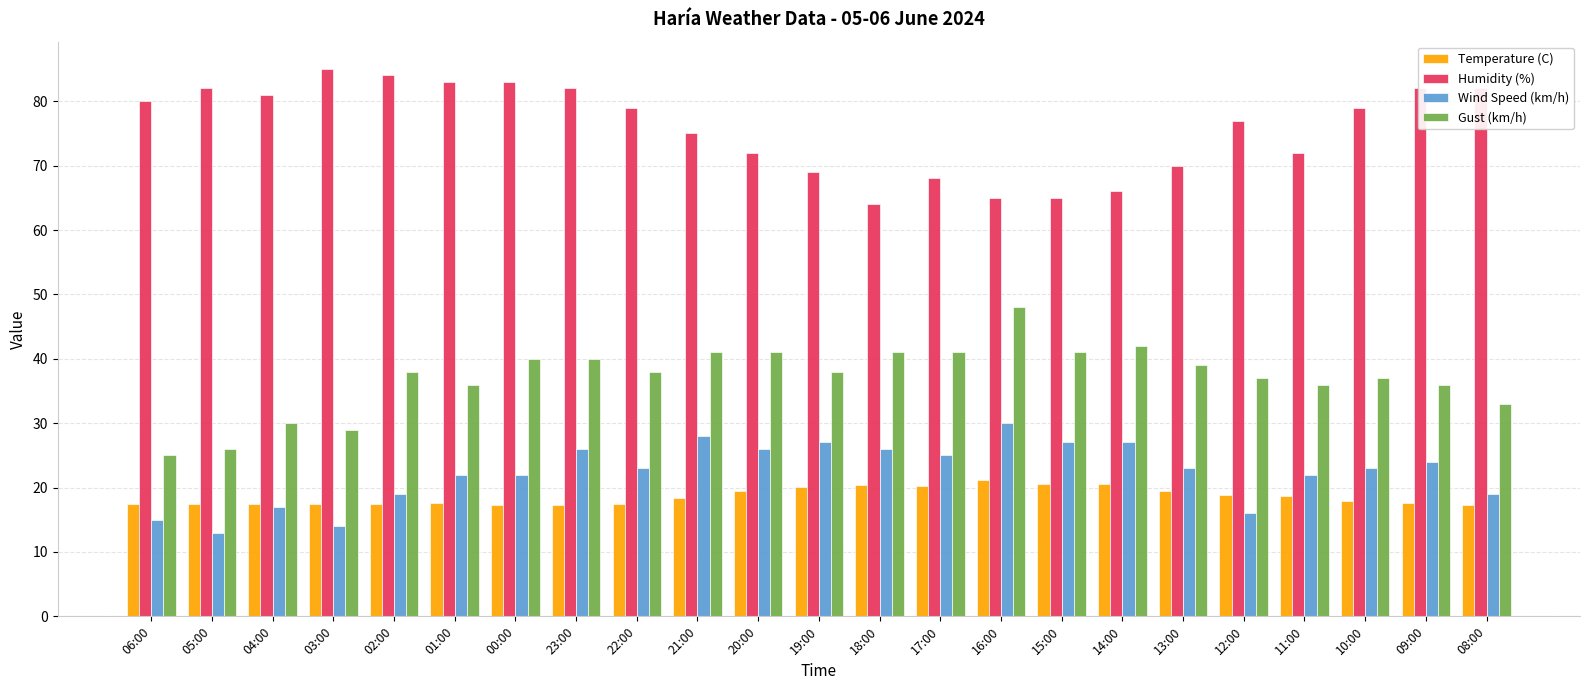

Which series has the largest total across all categories?

Humidity (%)